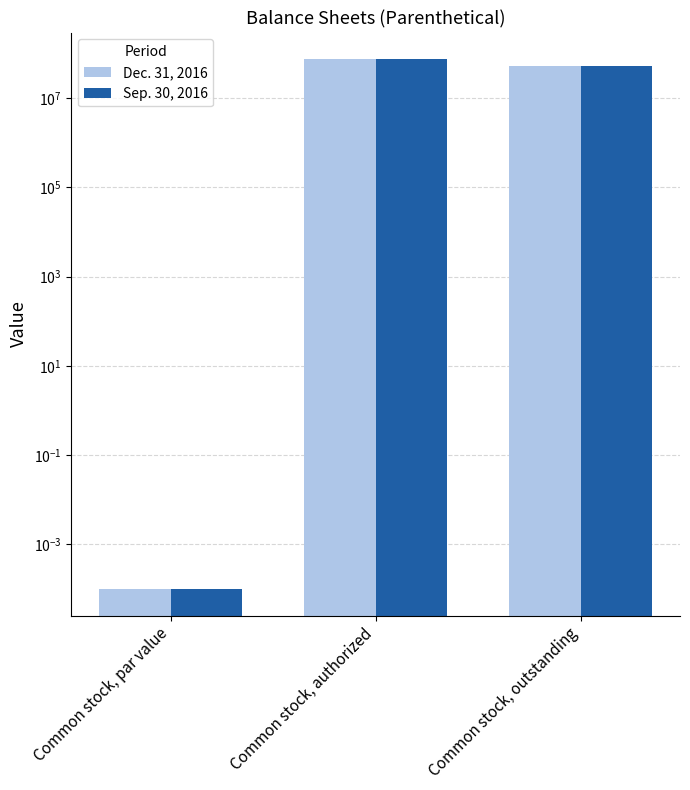

Between Common stock, authorized and Common stock, outstanding, which is larger?

Common stock, authorized